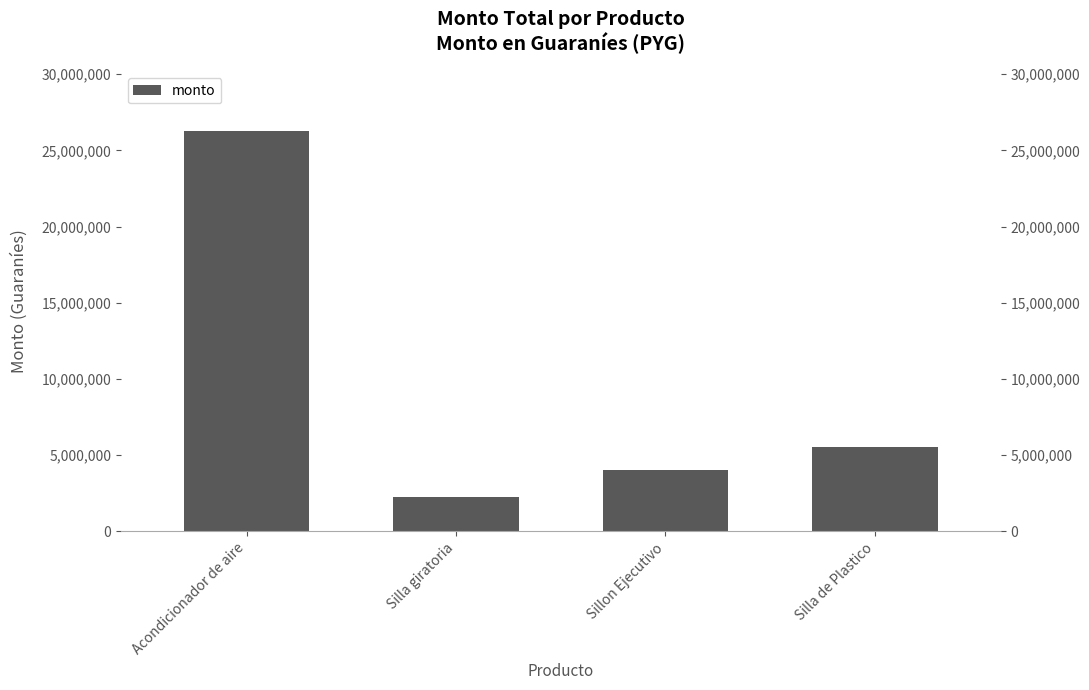

Count the number of categories in the chart.

4